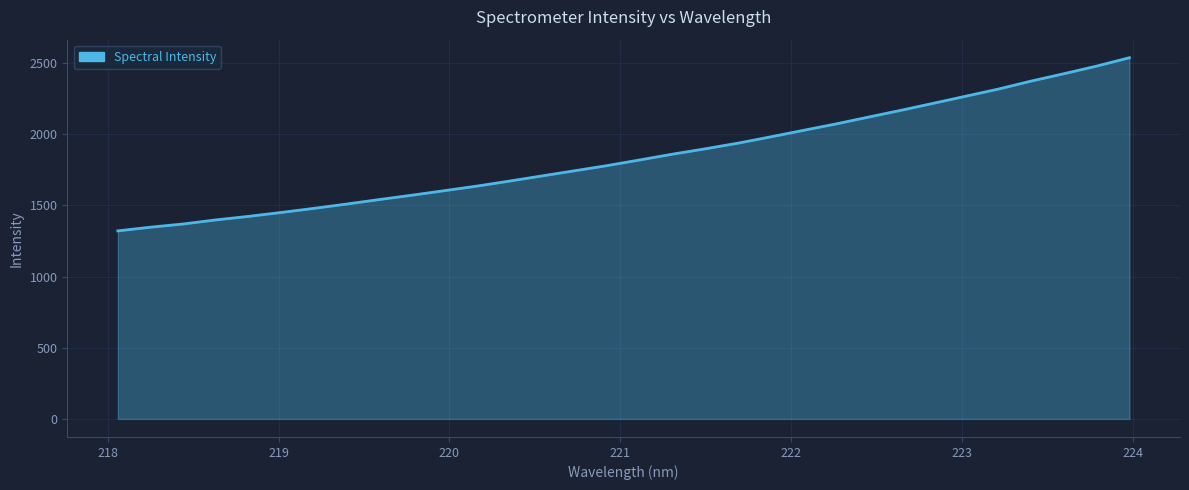

What is the smallest value displayed?

1320.8